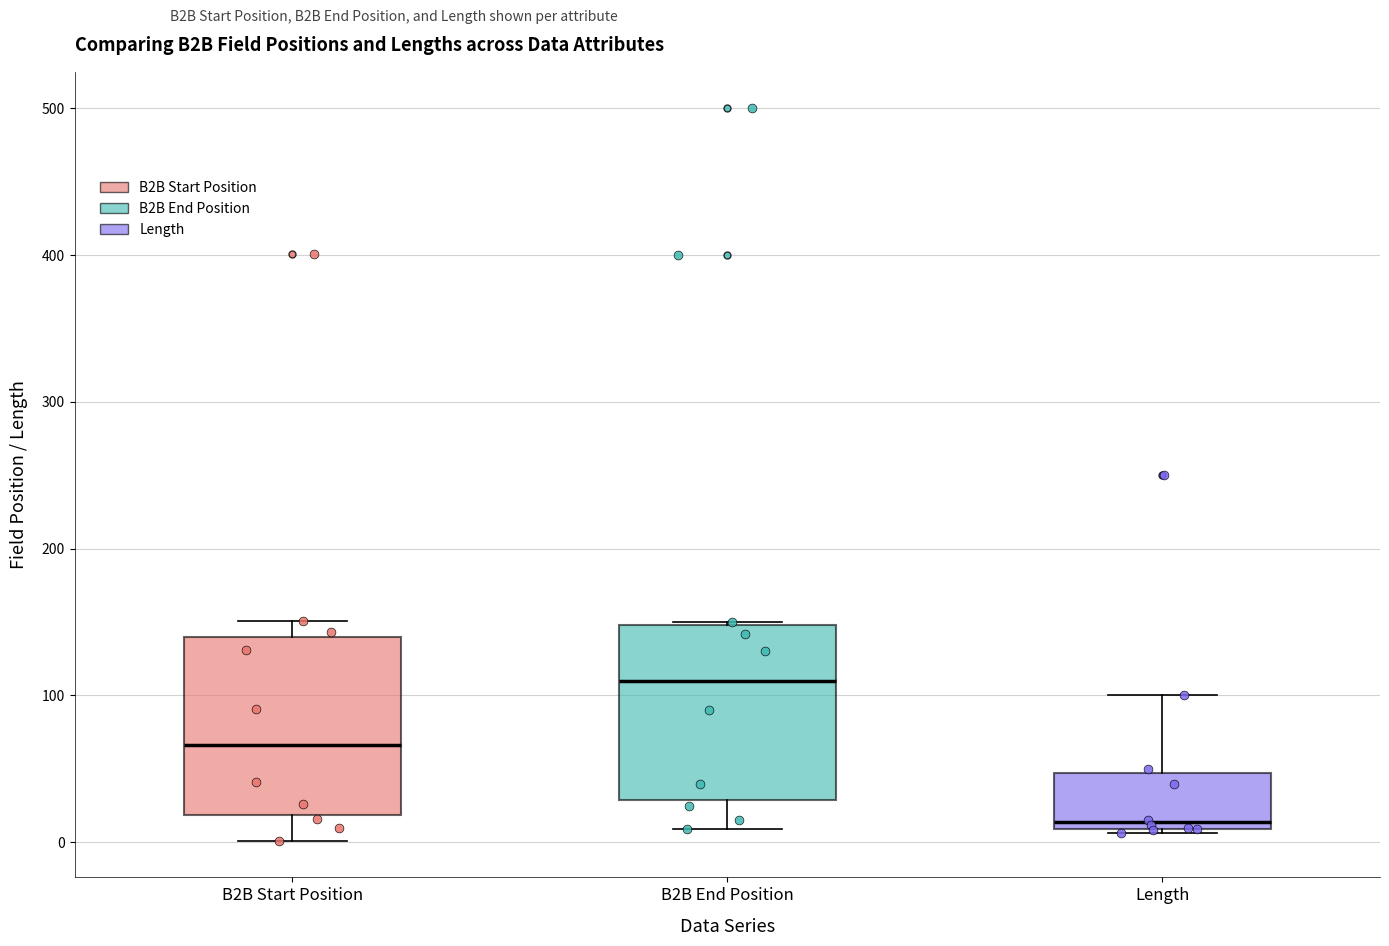

Reading left to right, read every box against the y-axis: the position of its median line, the range the box covers, and the ends of its whiskers. The values are not printed on the chart, so give them approximately, as read against the axis.

B2B Start Position: median 70, box 20 to 140, whiskers 0 to 150
B2B End Position: median 110, box 30 to 150, whiskers 10 to 150
Length: median 10 (just above the box's lower edge), box 10 to 50, whiskers 10 (just below the box's lower edge) to 100